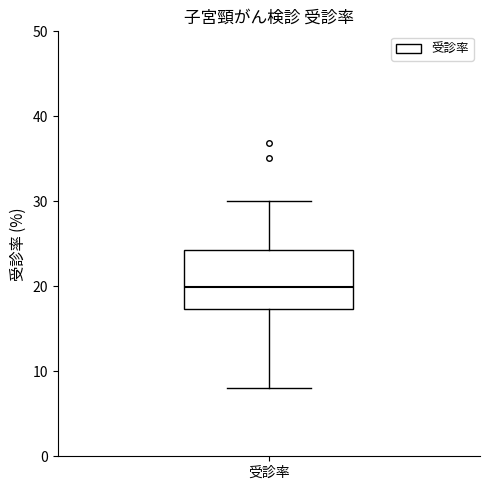

Where does the median line of the box for 受診率 sit on the y-axis? The values are not printed on the chart, so give them approximately, as read against the axis.

20